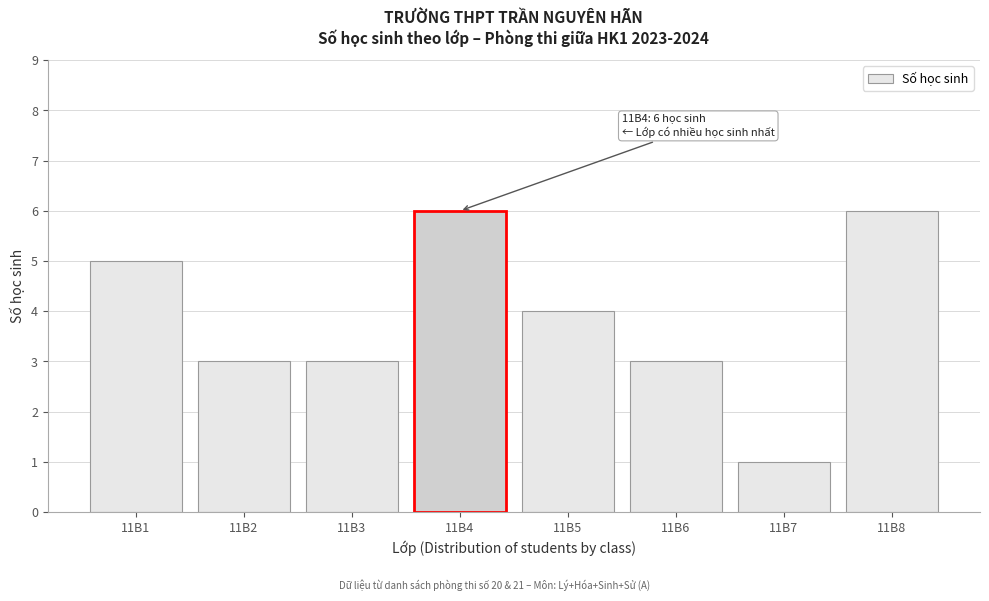

Reading left to right, extract all data points from this chart.

5	3	3	6	4	3	1	6